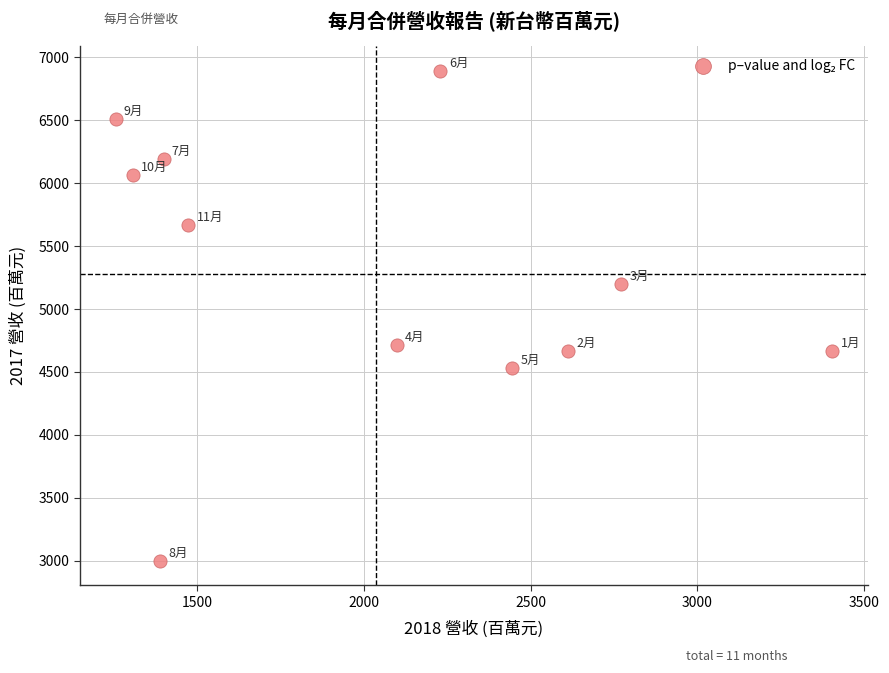

What is the range of X values (max minus min)?

2148.1